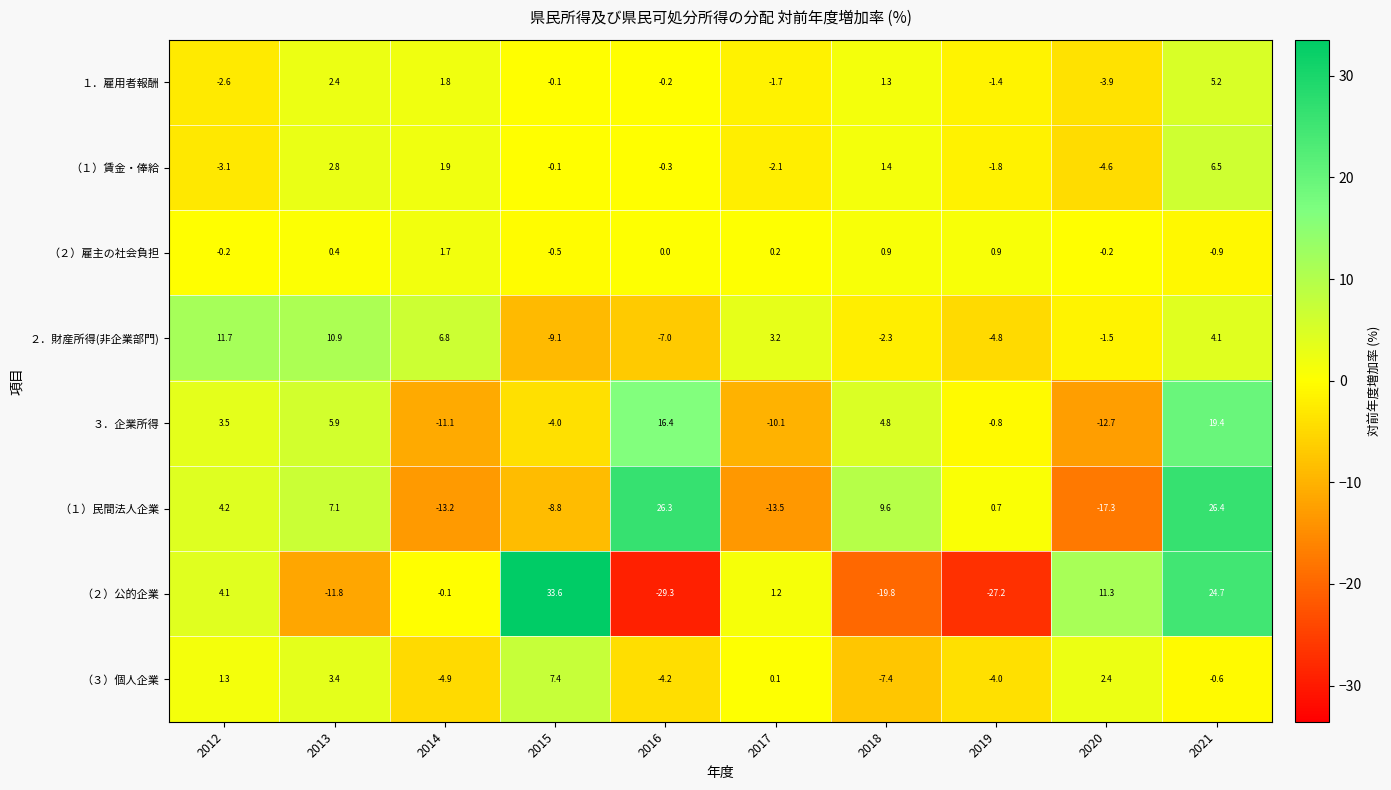

What is the approximate value of （２）雇主の社会負担 at 2015?

-0.5